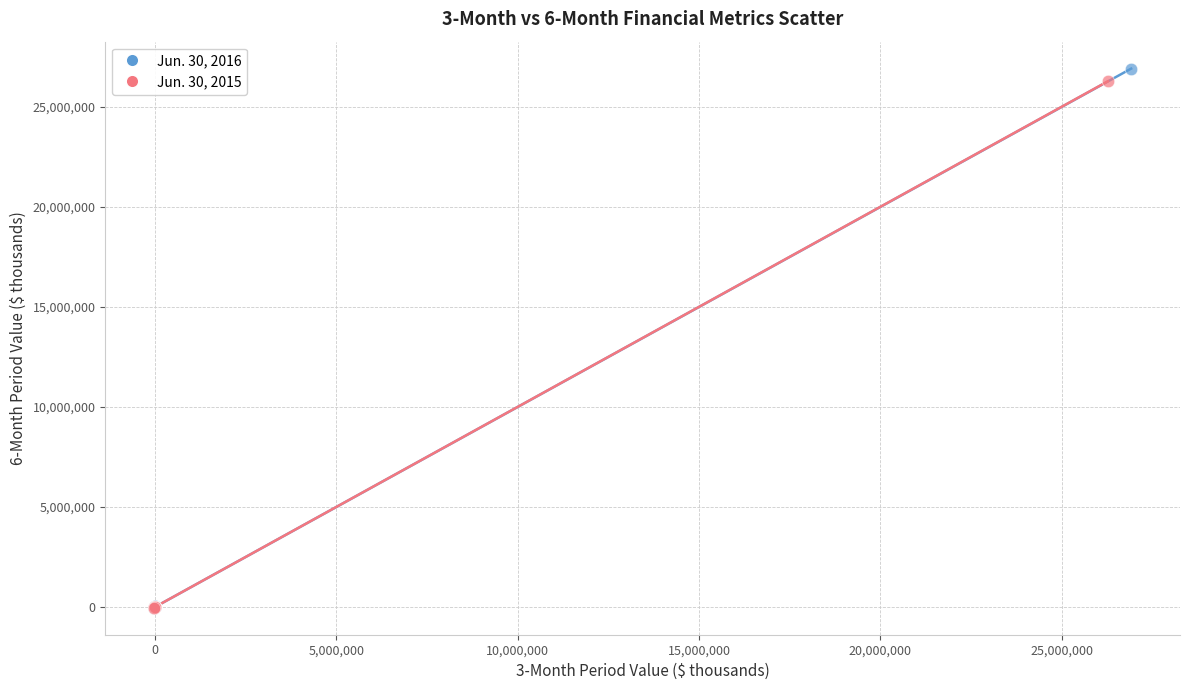

What are all the series names shown in the legend?

Jun. 30, 2016, Jun. 30, 2015